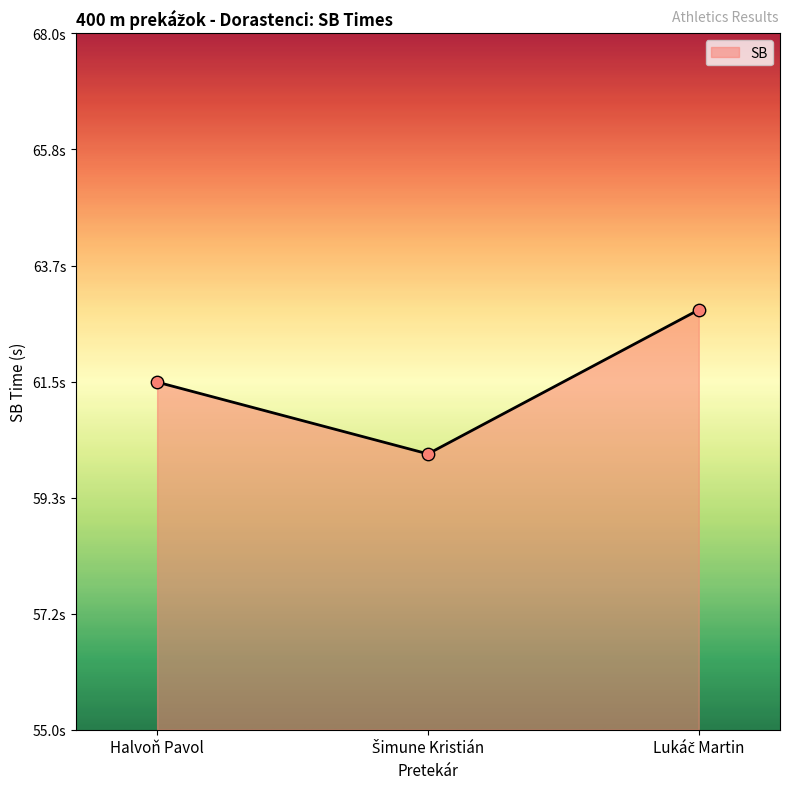

Which has a higher value, Halvoň Pavol or Lukáč Martin?

Lukáč Martin